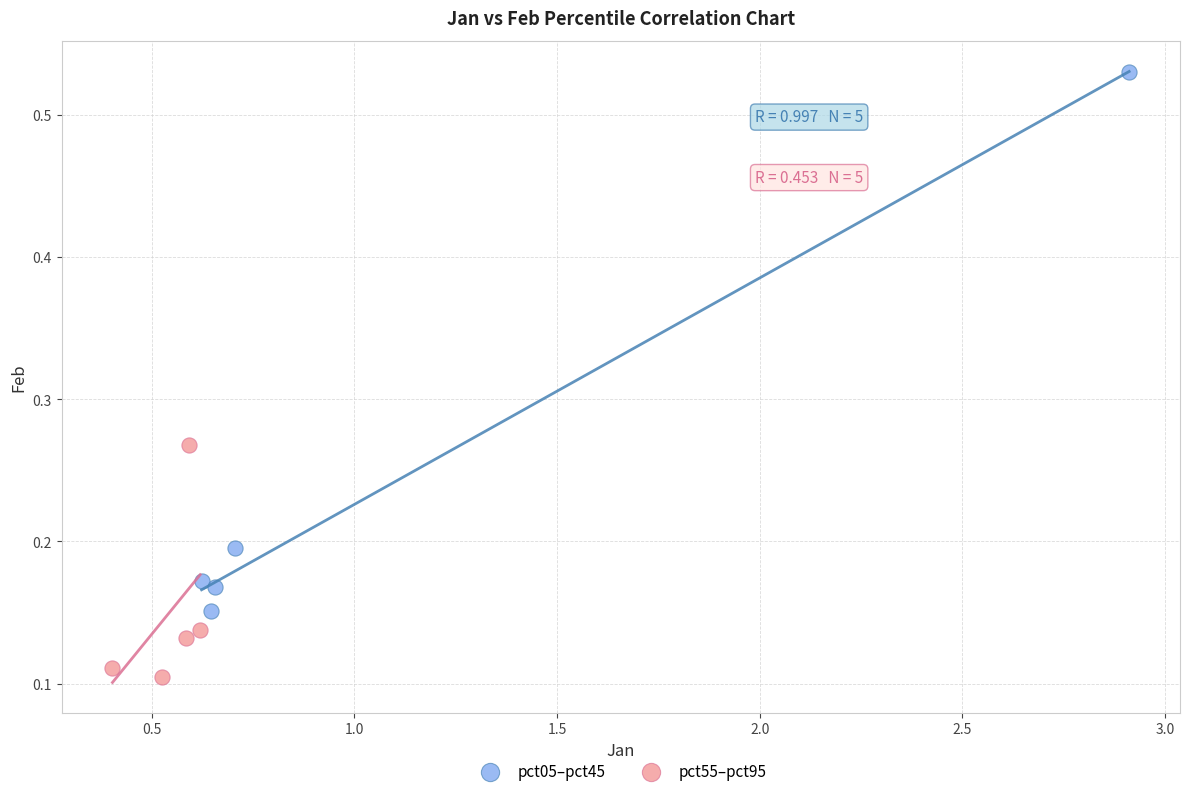

Which series has the widest spread of Y values?

pct05–pct45